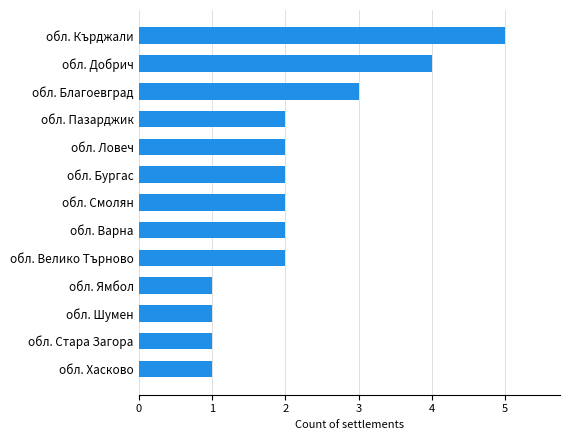

What is the difference between the second highest and second lowest values?

3